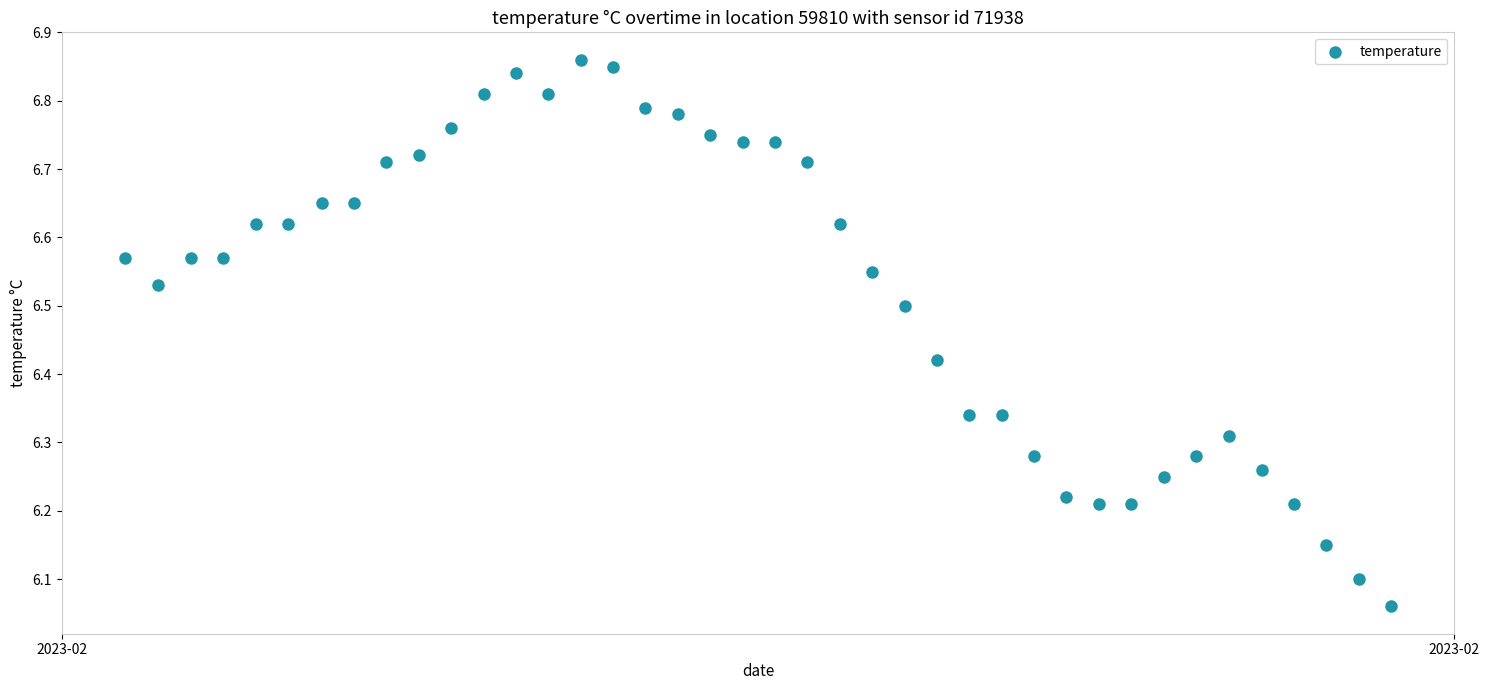

What is the range of Y values (max minus min)?

0.8